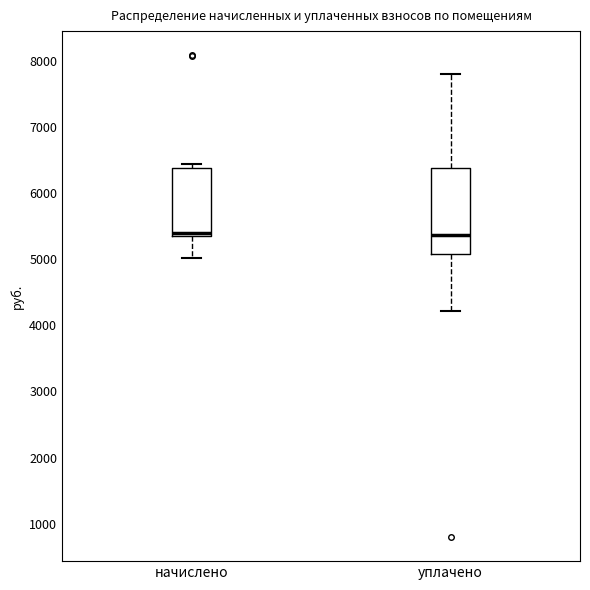

Reading left to right, transcribe this box plot: for each box, give where its median line is, the range the box spans, and where its two whiskers end, as read against the y-axis. The values are not printed on the chart, so give them approximately, as read against the axis.

начислено: median 5400 (just above the box's lower edge), box 5400 to 6400, whiskers 5000 to 6400 (just above the box's upper edge)
уплачено: median 5400, box 5100 to 6400, whiskers 4200 to 7800